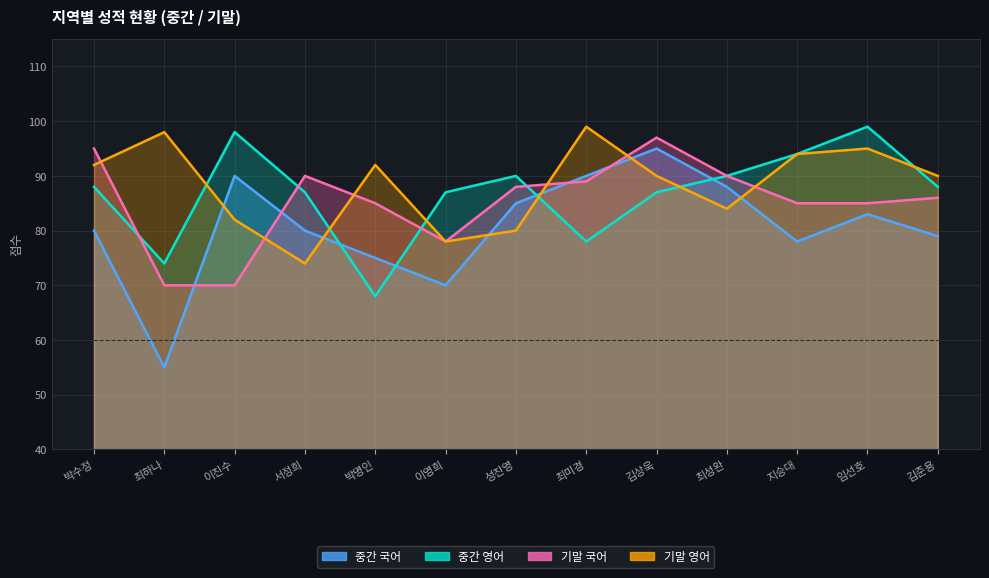

Which series has the widest spread of values?

중간 국어